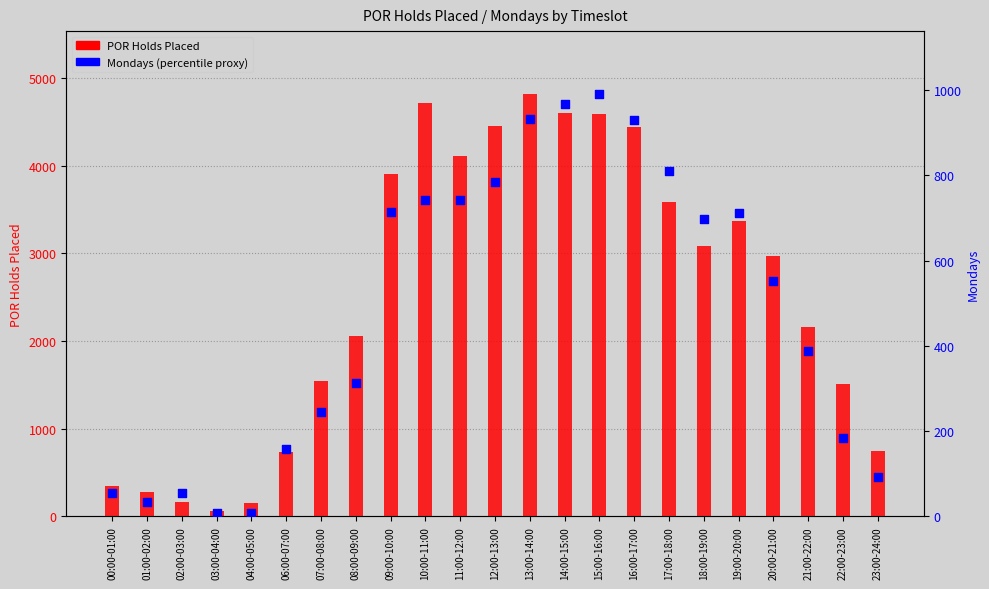

Which series contains the highest Y value?

POR Holds Placed